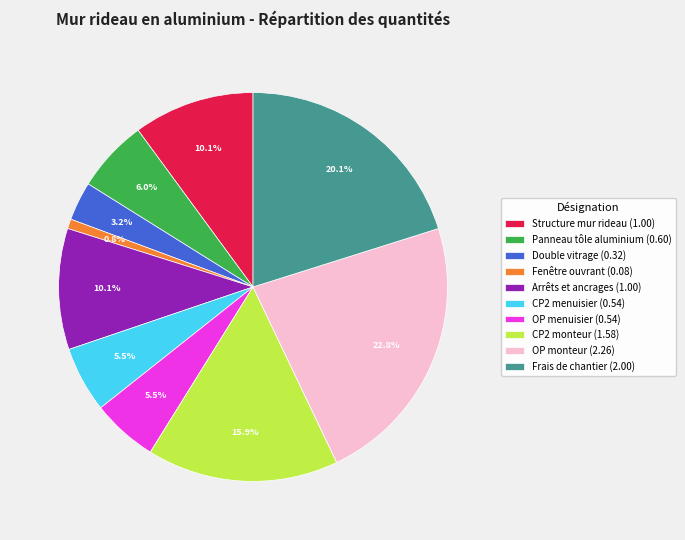

Is there any slice that represents more than half of the pie?

No